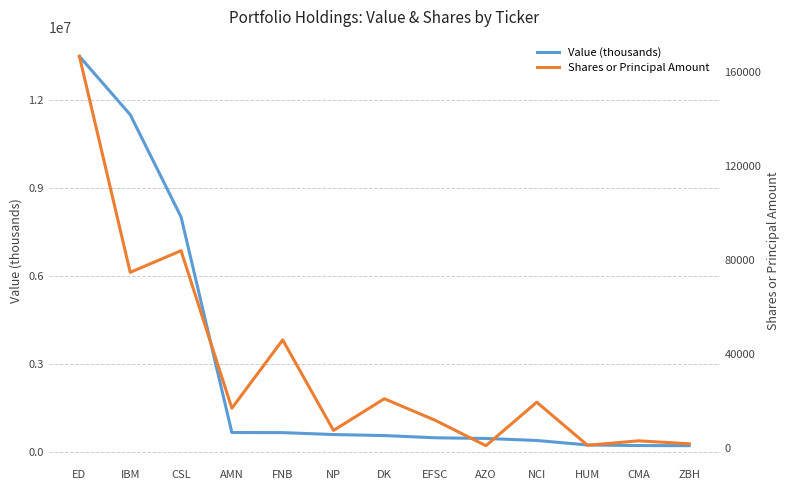

Reading right to left, list all the values displayed in this chart.

Value (thousands): 205000	209000	229000	382000	451000	474000	550000	585000	650000	654000	8008000	11494000	13483000
Shares or Principal Amount: 1595	2855	950	19325	790	11622	20803	7286	45888	16760	83945	74717	166830